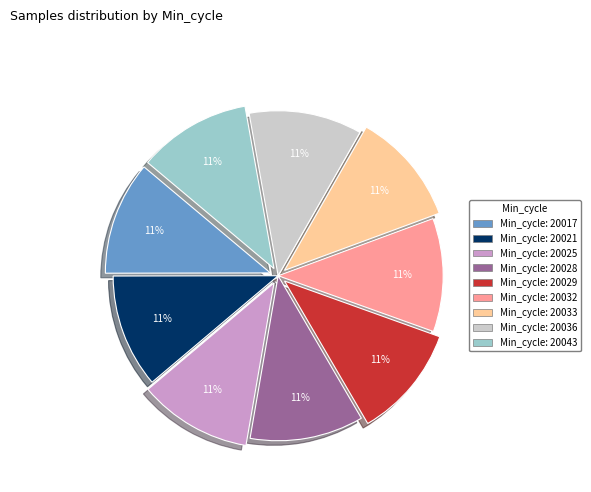

To the nearest percent, what is the average slice percentage?

11%